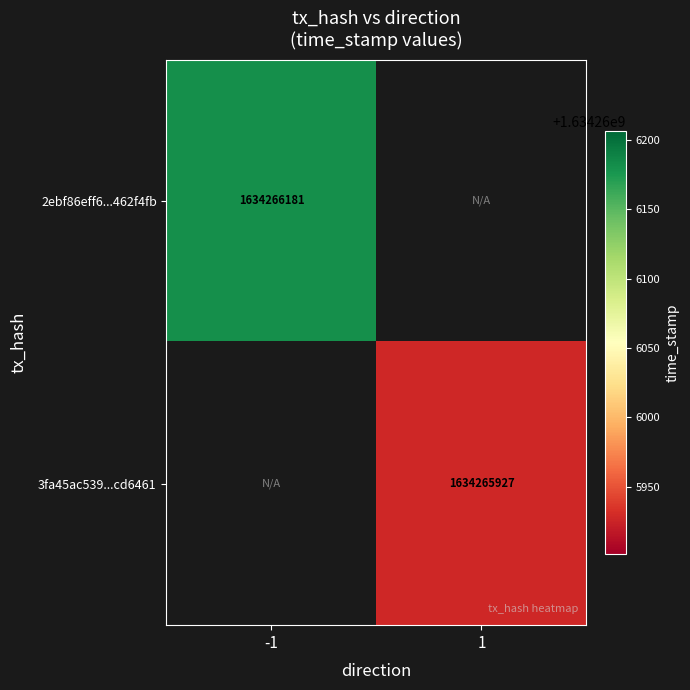

What is the difference between the highest and lowest values at time_stamp?

254